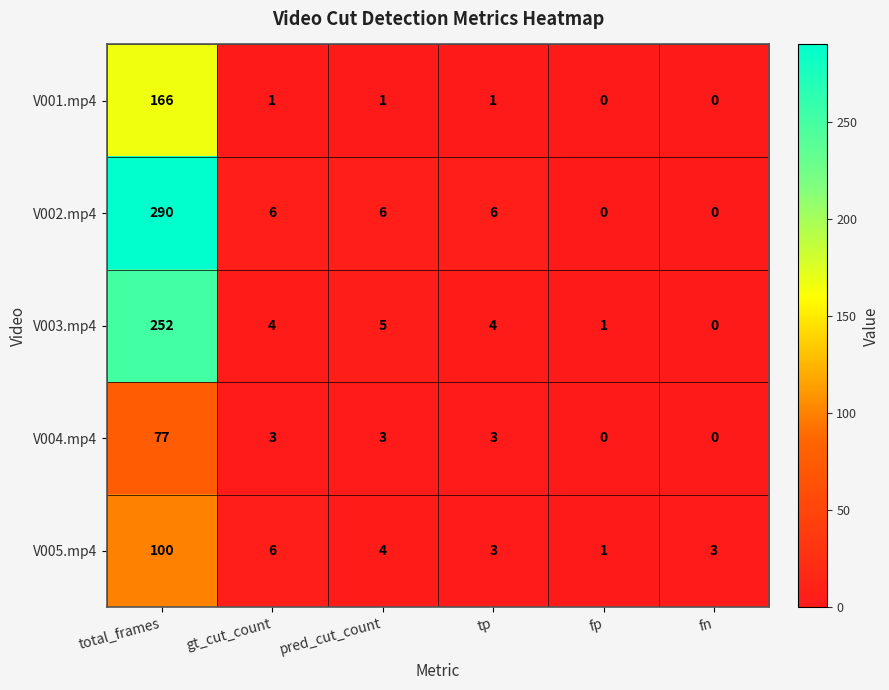

What is the spread (max minus min) of values at fn?

3